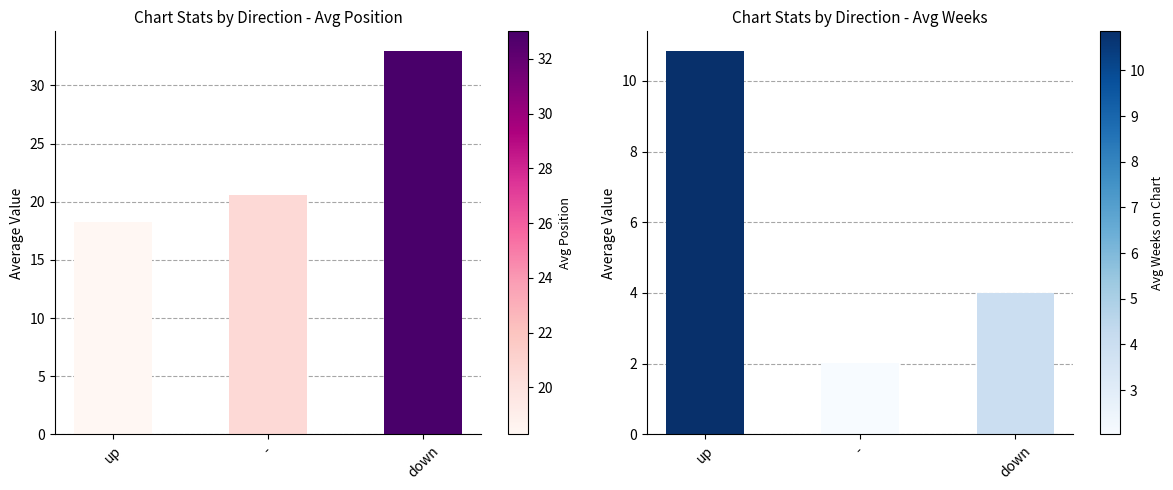

What is the approximate value of Avg Position at -?

20.6